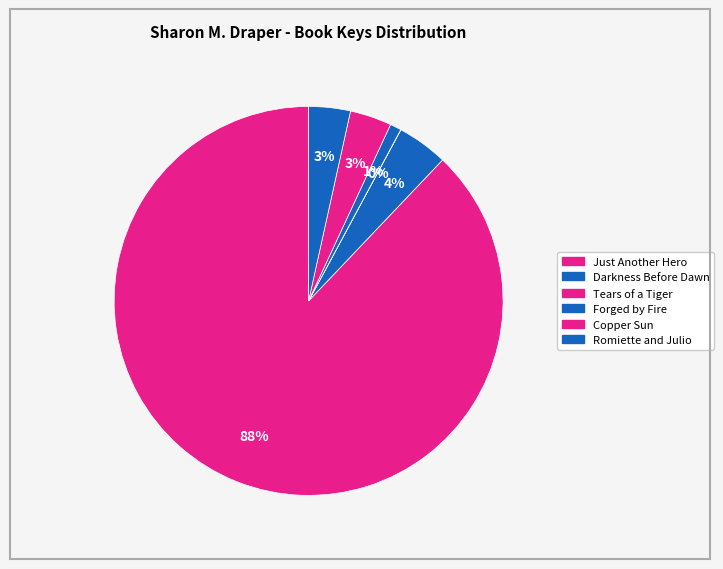

True or false: Copper Sun accounts for 3% of the total.

True